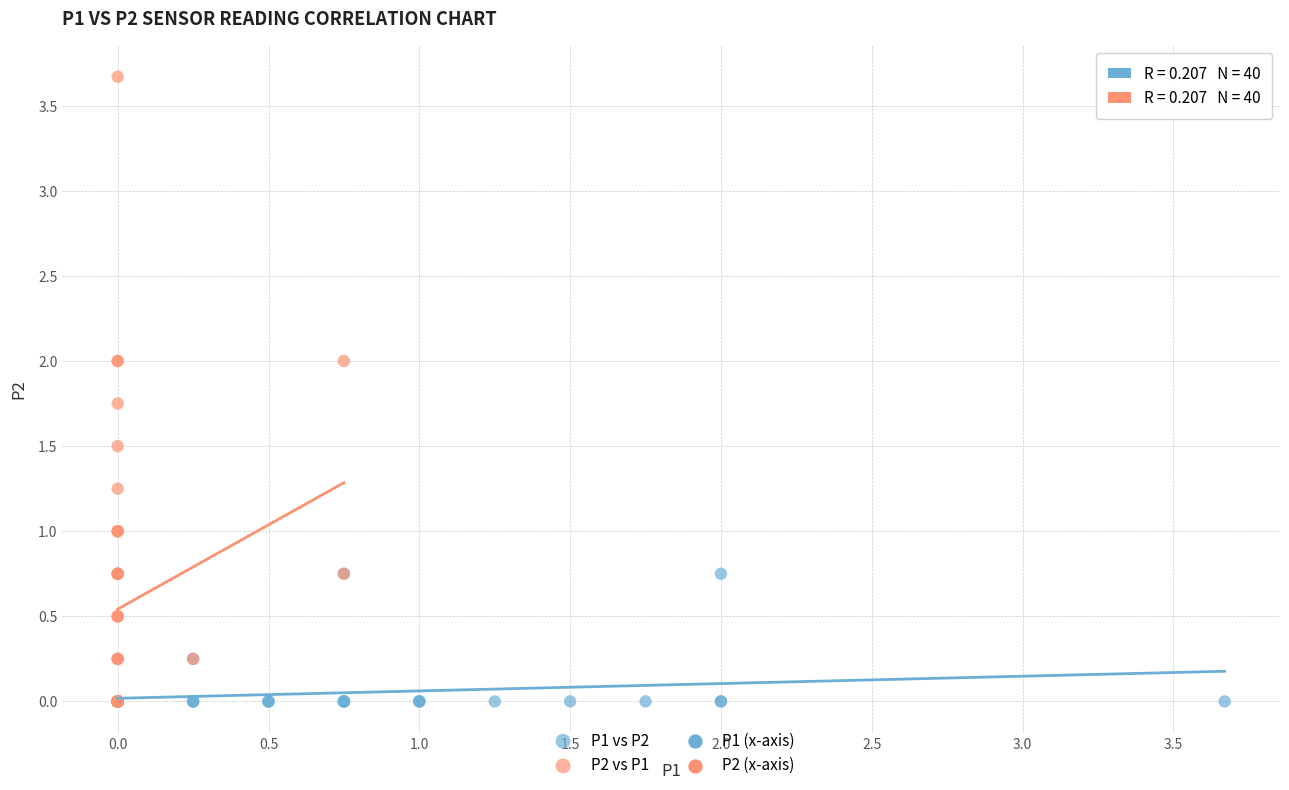

Which series reaches the maximum Y coordinate?

P2 vs P1